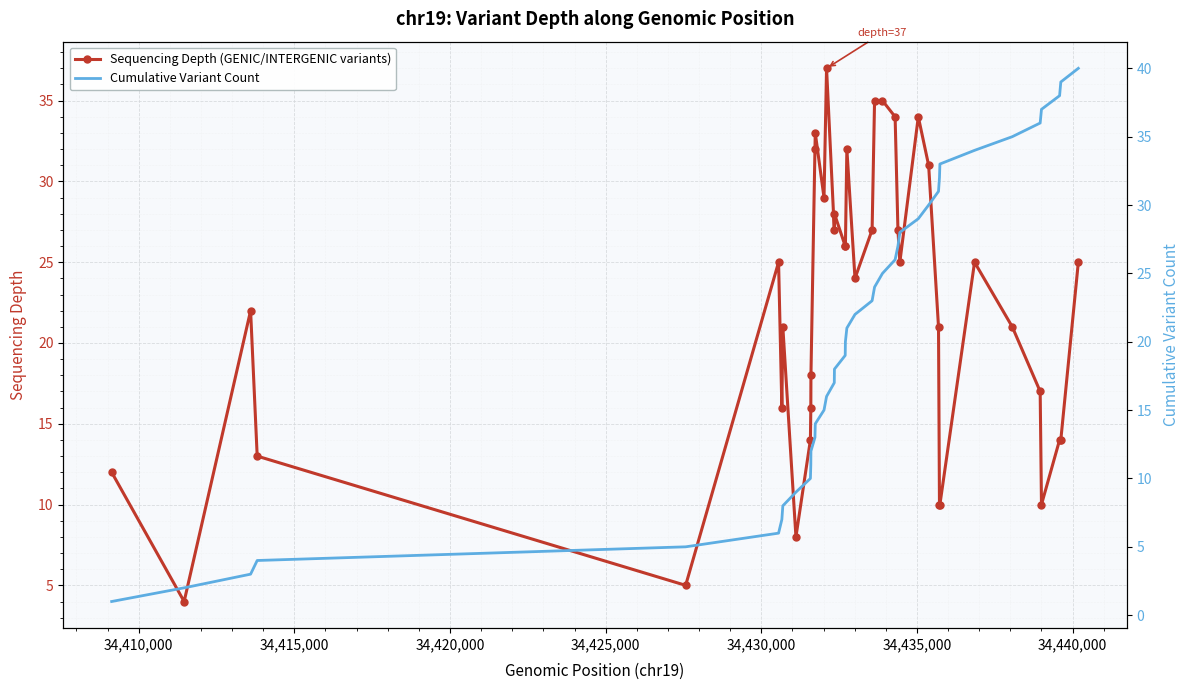

What is the lowest value of the Sequencing Depth (GENIC/INTERGENIC variants) series?

4